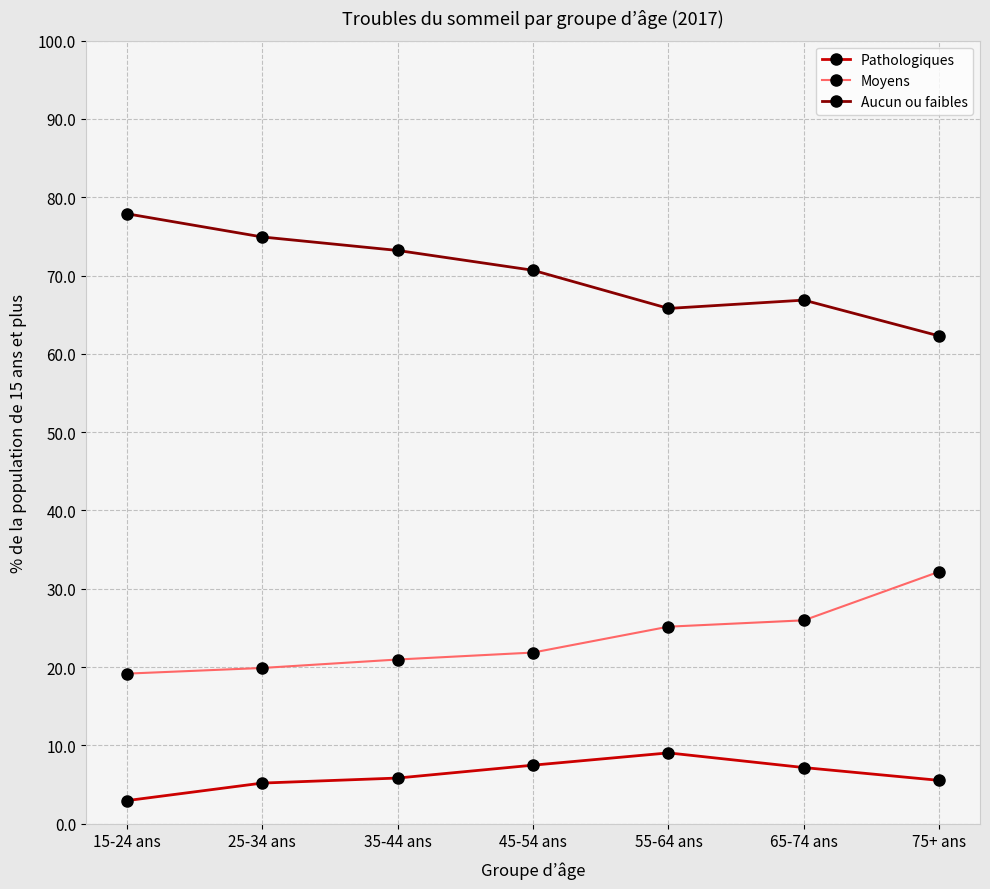

True or false: Moyens and Pathologiques cross at least once.

False